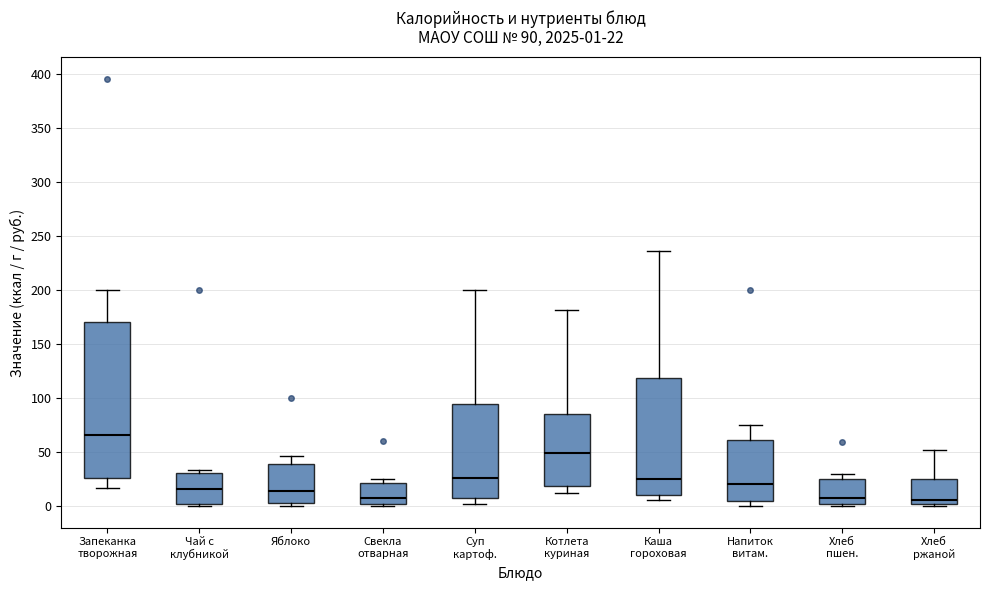

Comparing the boxes themselves (not the whiskers), which one is the tallest?

Запеканка творожная